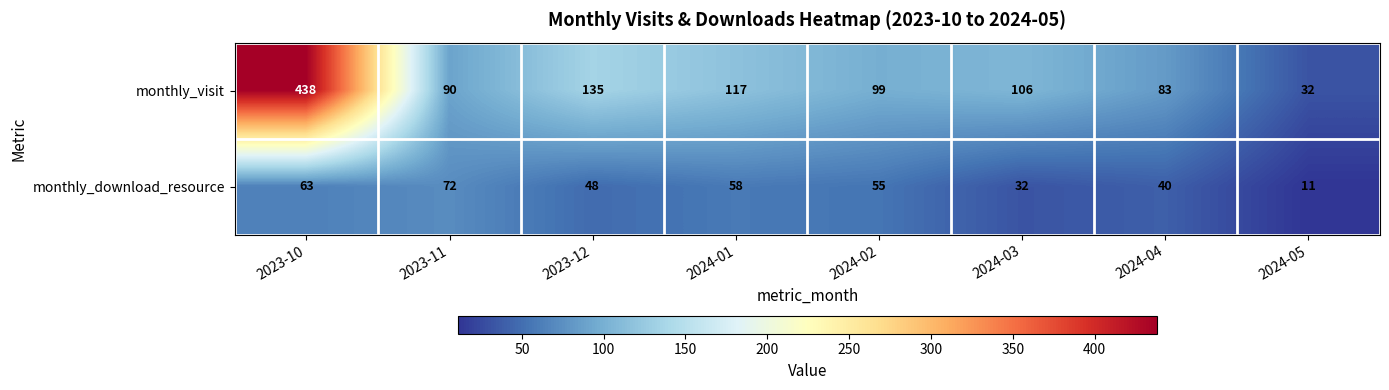

Reading right to left, transcribe all the data shown in this chart.

monthly_visit: 2024-05=32	2024-04=83	2024-03=106	2024-02=99	2024-01=117	2023-12=135	2023-11=90	2023-10=438
monthly_download_resource: 2024-05=11	2024-04=40	2024-03=32	2024-02=55	2024-01=58	2023-12=48	2023-11=72	2023-10=63